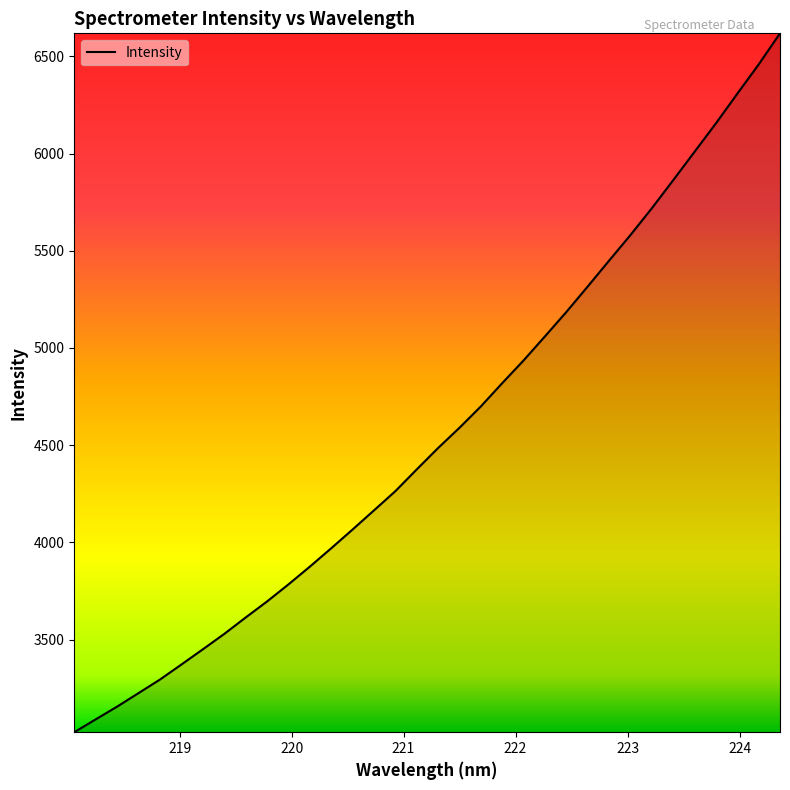

What is the sum of all values?

155200.4